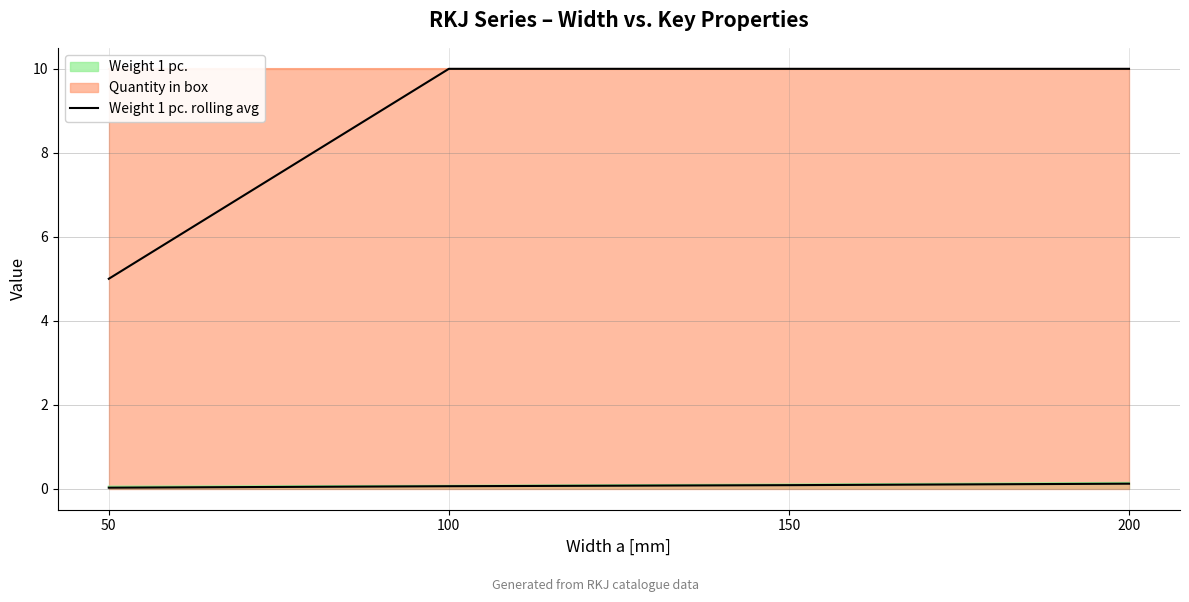

True or false: the data shows 0.0 at 50.

False